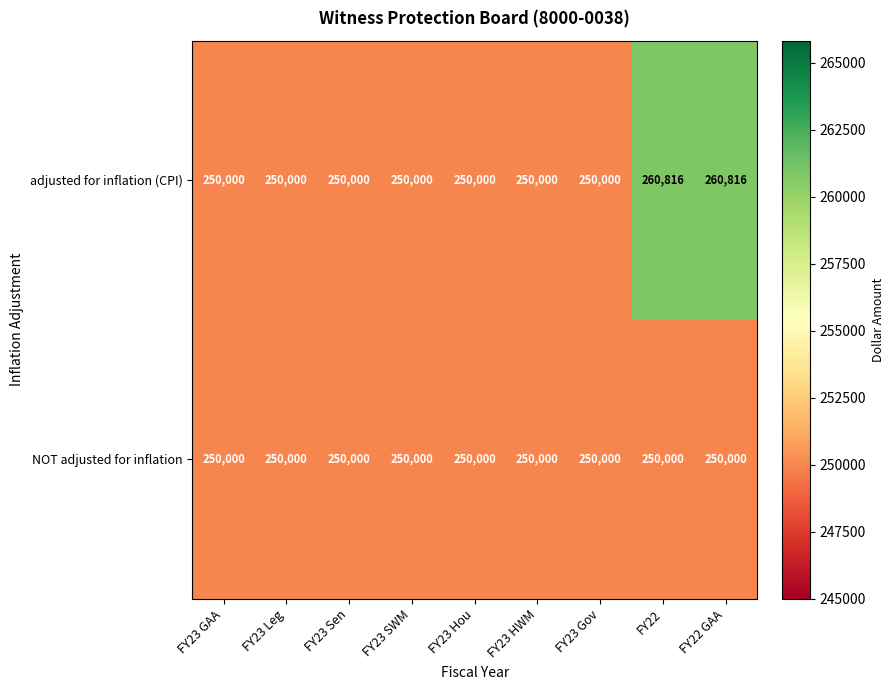

Reading left to right, transcribe all the data shown in this chart.

adjusted for inflation (CPI): FY23 GAA=250000	FY23 Leg=250000	FY23 Sen=250000	FY23 SWM=250000	FY23 Hou=250000	FY23 HWM=250000	FY23 Gov=250000	FY22=260816	FY22 GAA=260816
NOT adjusted for inflation: FY23 GAA=250000	FY23 Leg=250000	FY23 Sen=250000	FY23 SWM=250000	FY23 Hou=250000	FY23 HWM=250000	FY23 Gov=250000	FY22=250000	FY22 GAA=250000